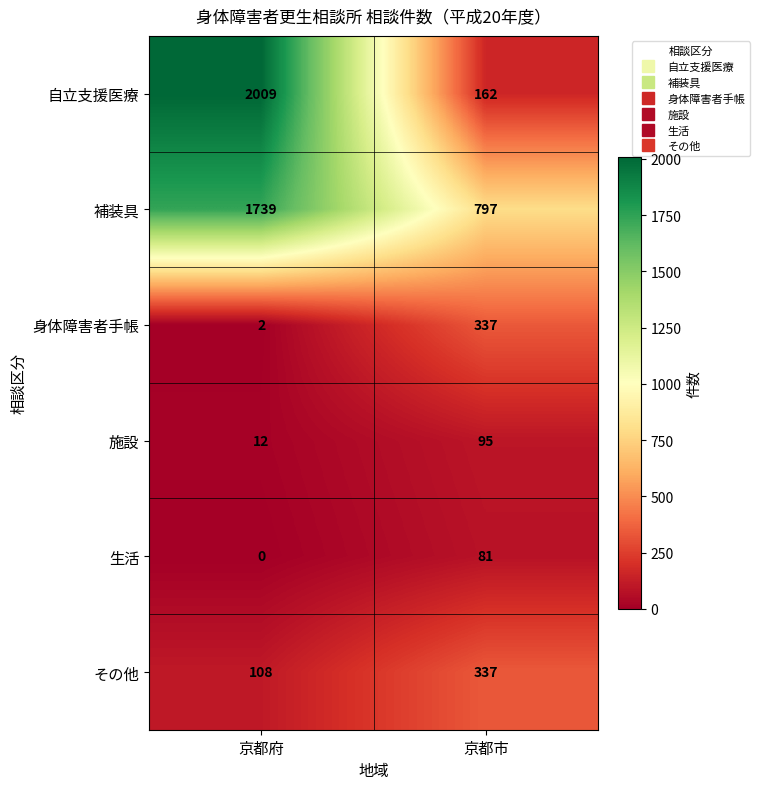

Reading left to right, what are all the values shown in this chart?

自立支援医療: 京都府=2009	京都市=162
補装具: 京都府=1739	京都市=797
身体障害者手帳: 京都府=2	京都市=337
施設: 京都府=12	京都市=95
生活: 京都府=0	京都市=81
その他: 京都府=108	京都市=337